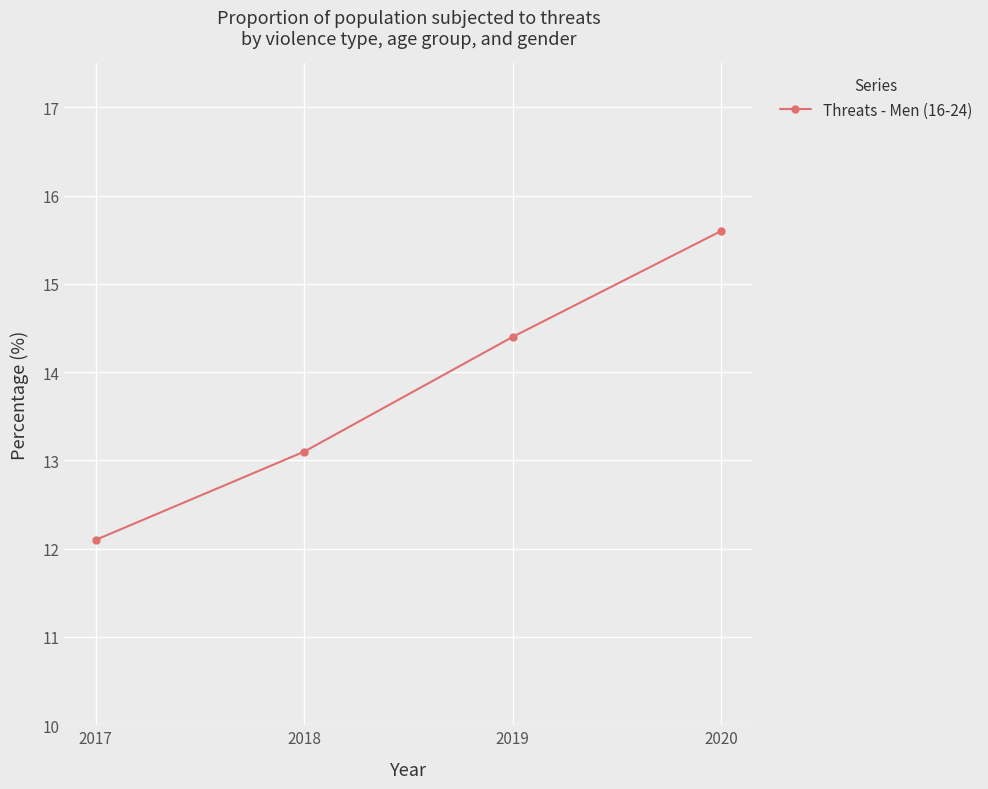

Count the number of values greater than 14.

2